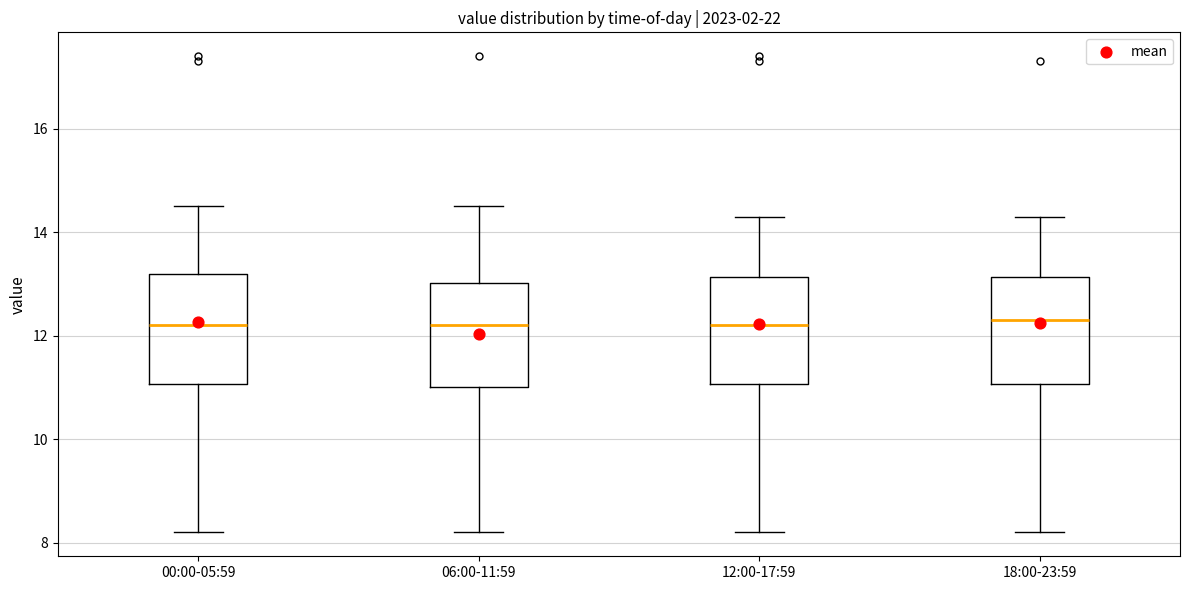

Reading left to right, transcribe this box plot: for each box, give where its median line is, the range the box spans, and where its two whiskers end, as read against the y-axis. The values are not printed on the chart, so give them approximately, as read against the axis.

00:00-05:59: median 12.2, box 11.0 to 13.2, whiskers 8.2 to 14.6
06:00-11:59: median 12.2, box 11.0 to 13.0, whiskers 8.2 to 14.6
12:00-17:59: median 12.2, box 11.0 to 13.2, whiskers 8.2 to 14.4
18:00-23:59: median 12.4, box 11.0 to 13.2, whiskers 8.2 to 14.4